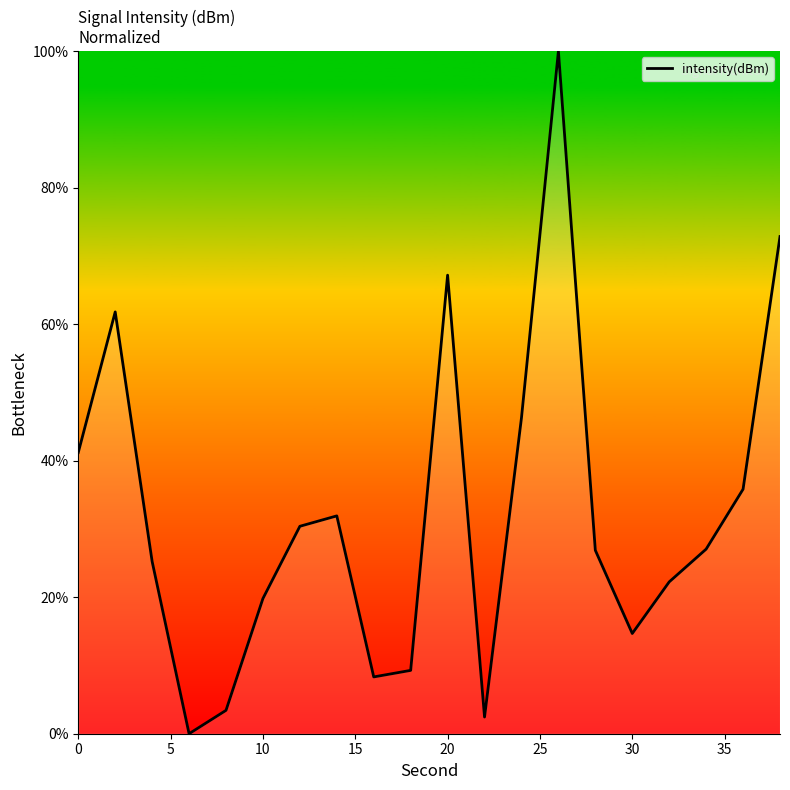

What is the maximum value shown in the chart?

100.0